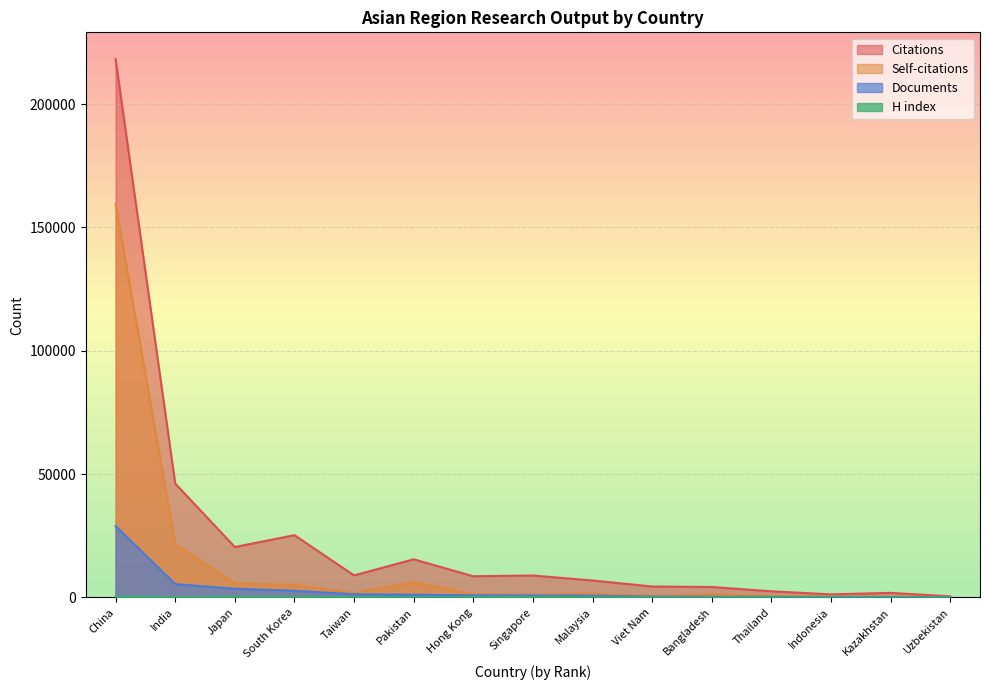

What is the difference between the maximum and minimum values in the Self-citations series?

159259